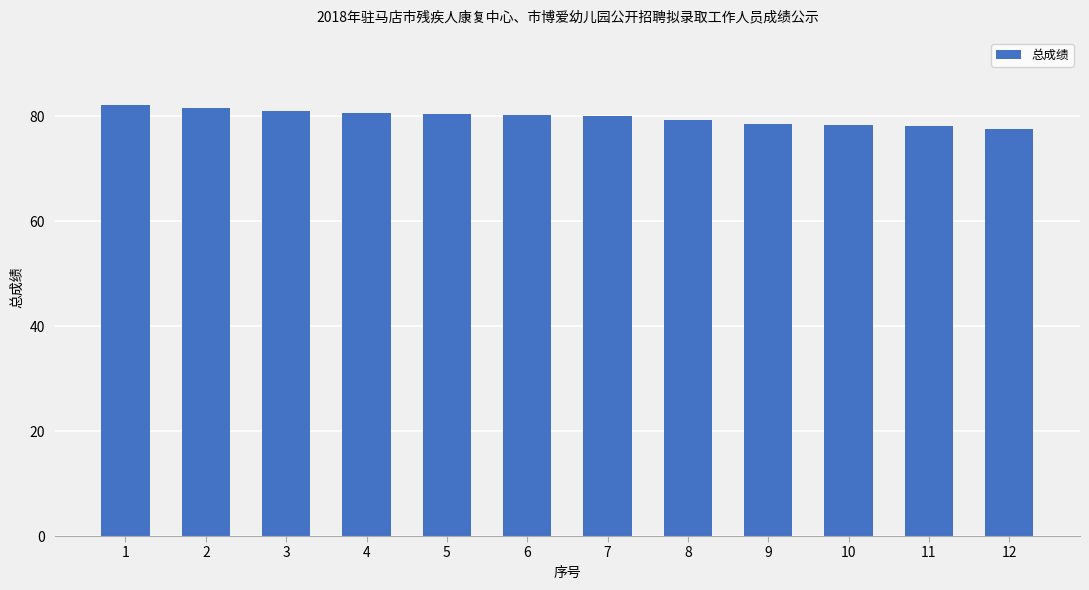

What is the change in value from 1 to 10?

-3.9